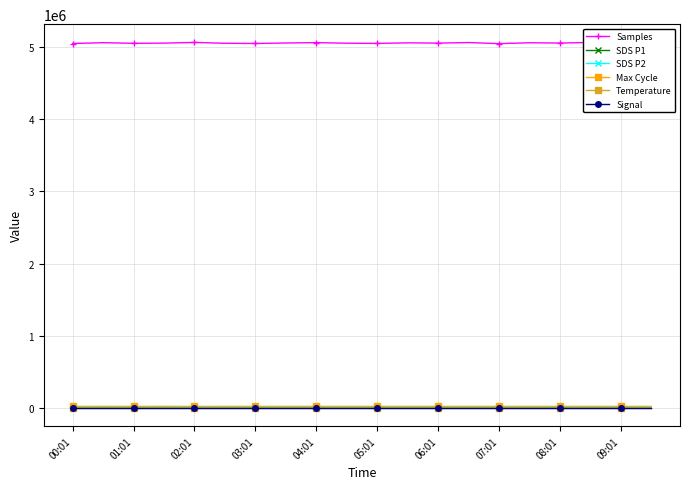

What is the greatest value displayed?

5062527.0